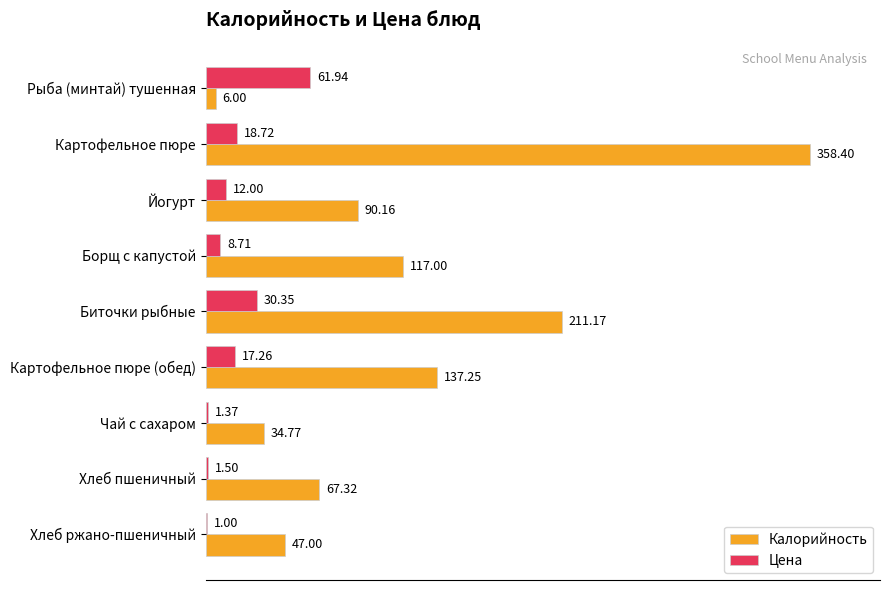

How many distinct data groups are displayed?

2